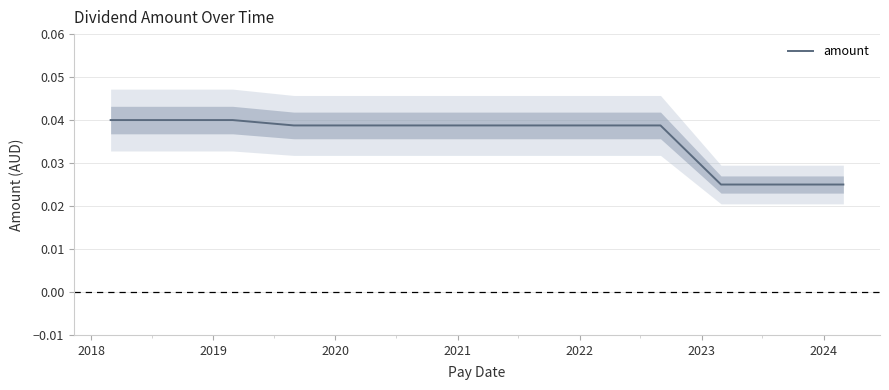

Is this an area chart (filled region under the line)?

No